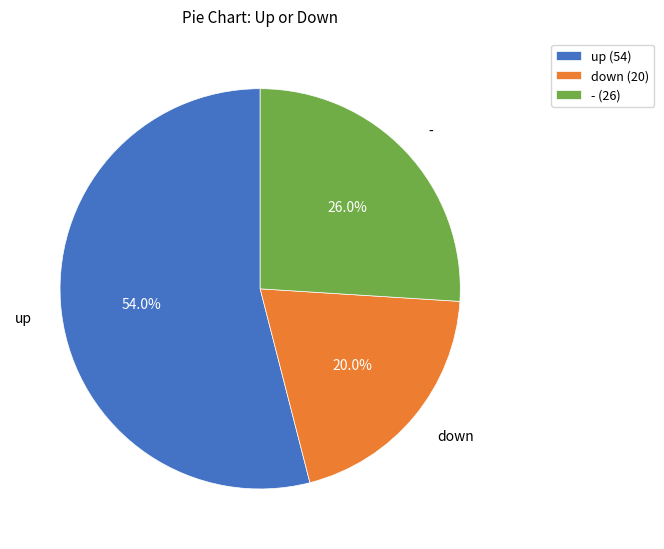

Is there a majority slice in this chart?

Yes